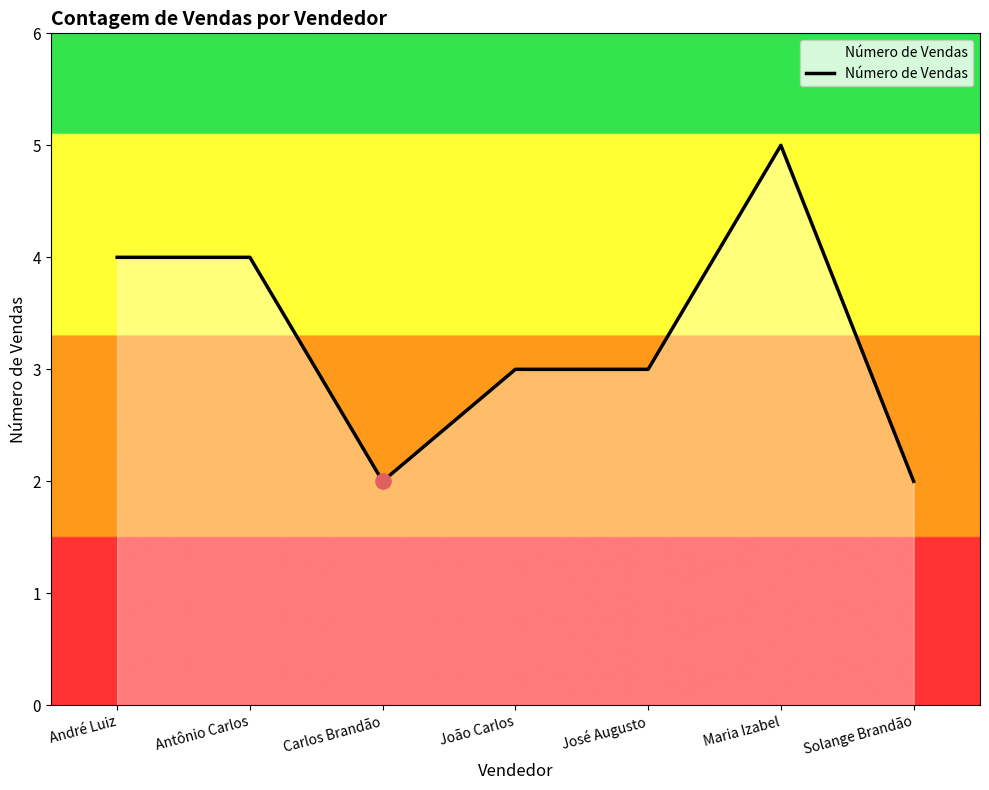

Which has a higher value, Maria Izabel or João Carlos?

Maria Izabel